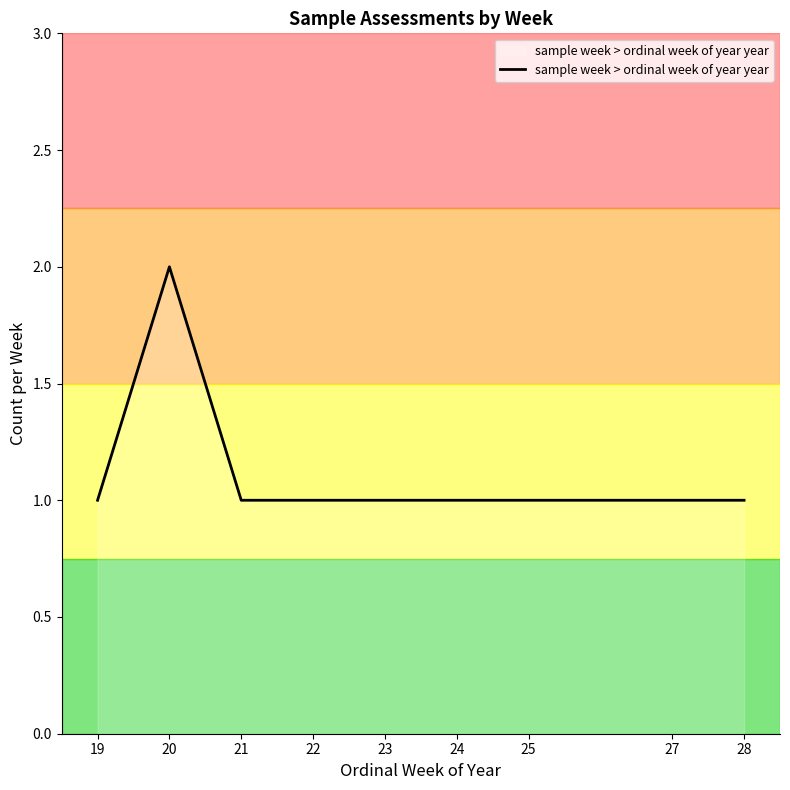

What is the change in value from 20 to 25?

-1